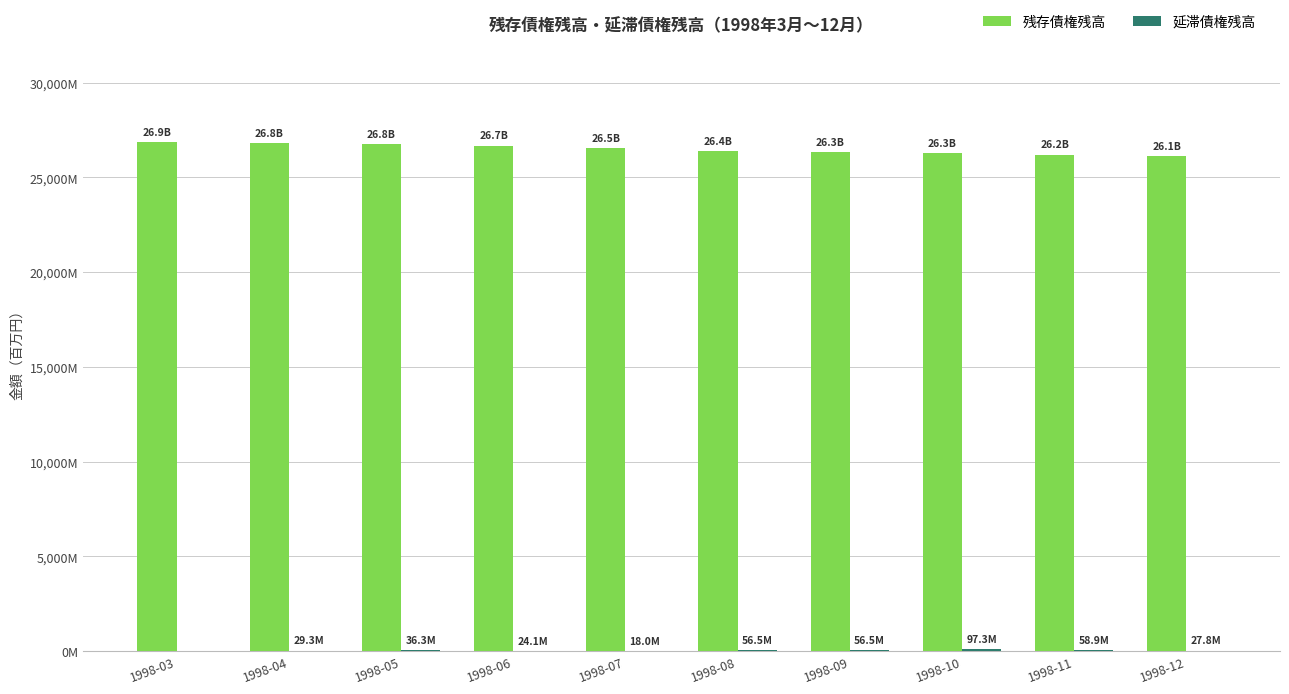

What is the difference between the highest and lowest values at 1998-09?

26275.4